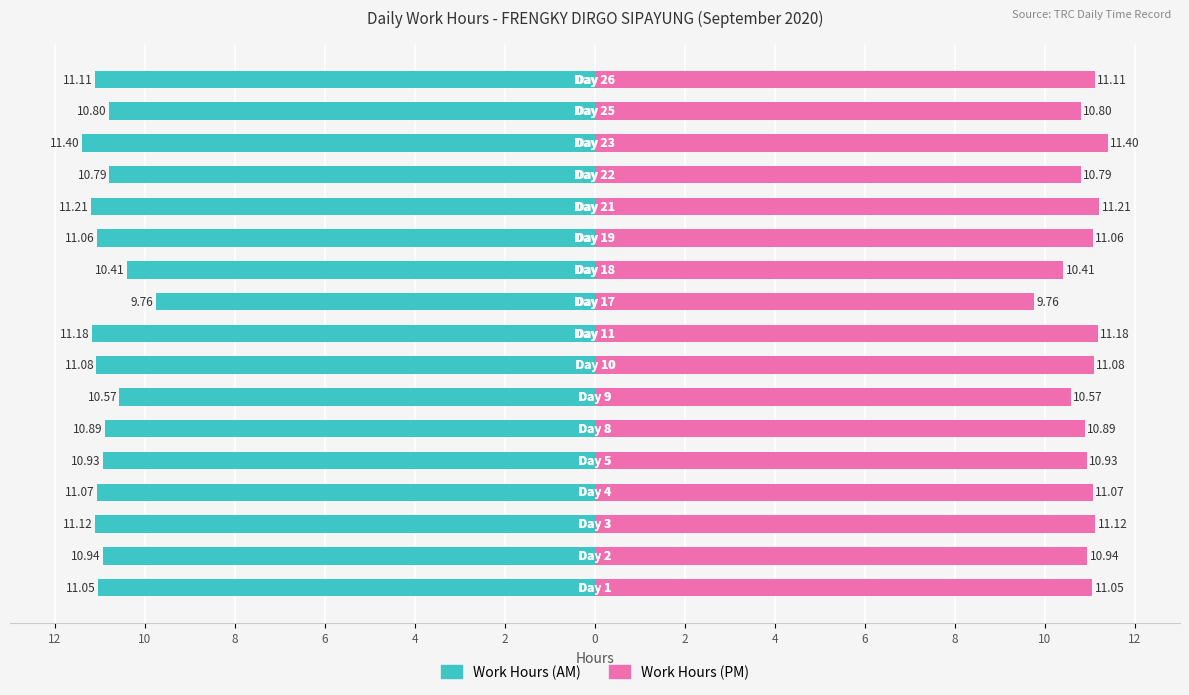

Does the chart contain stacked bars?

No